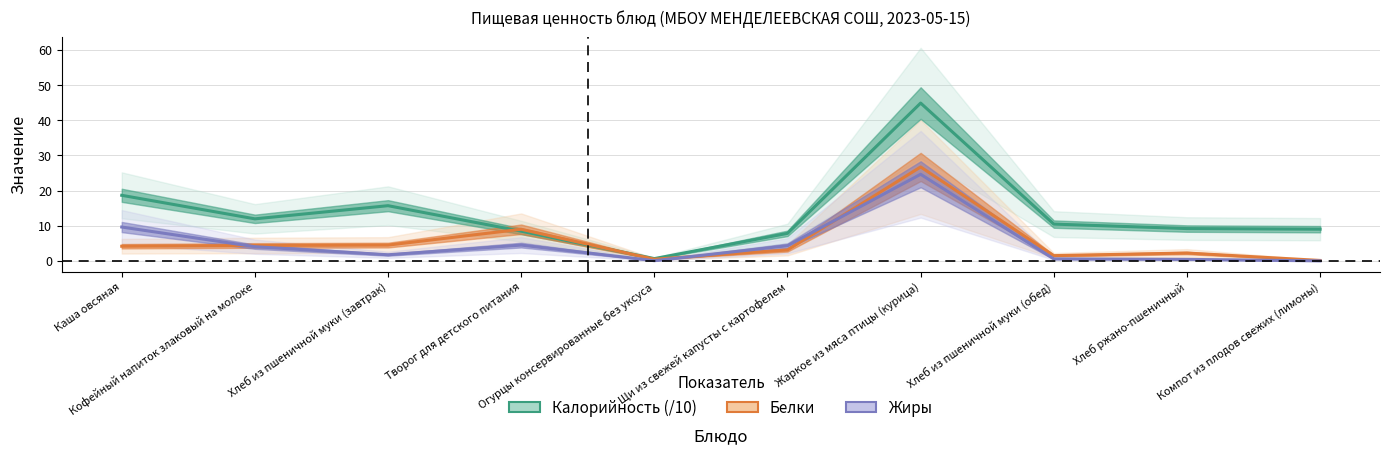

What is the average value of the Жиры series?

5.0